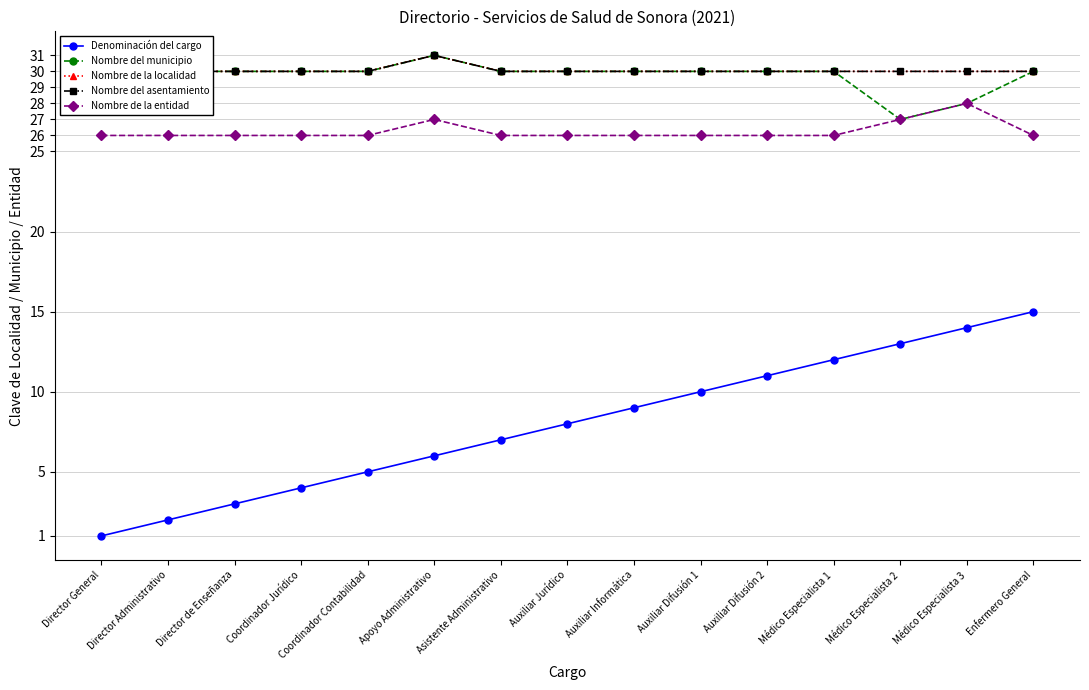

How many data points in Nombre de la localidad are above 30?

1